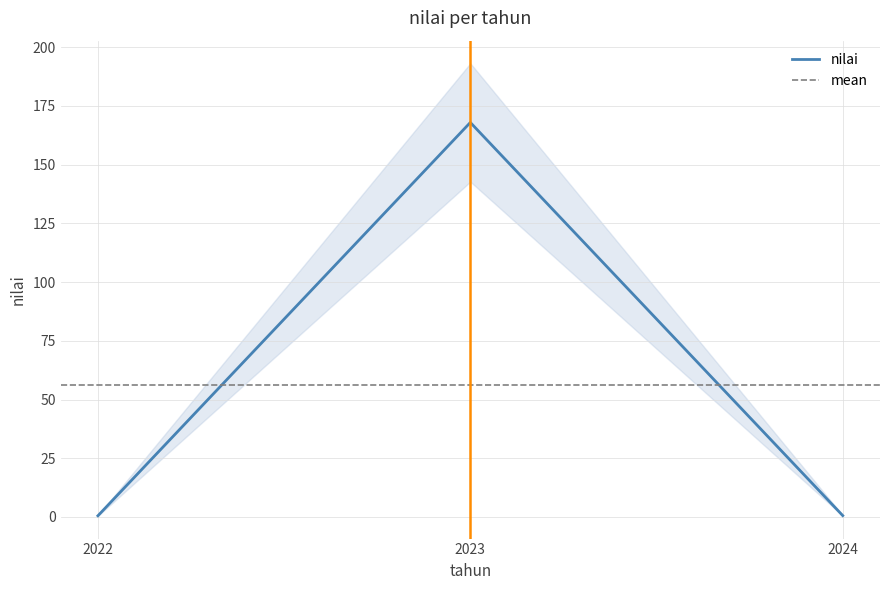

Is it true that the value at 2023 is 89.2?

False